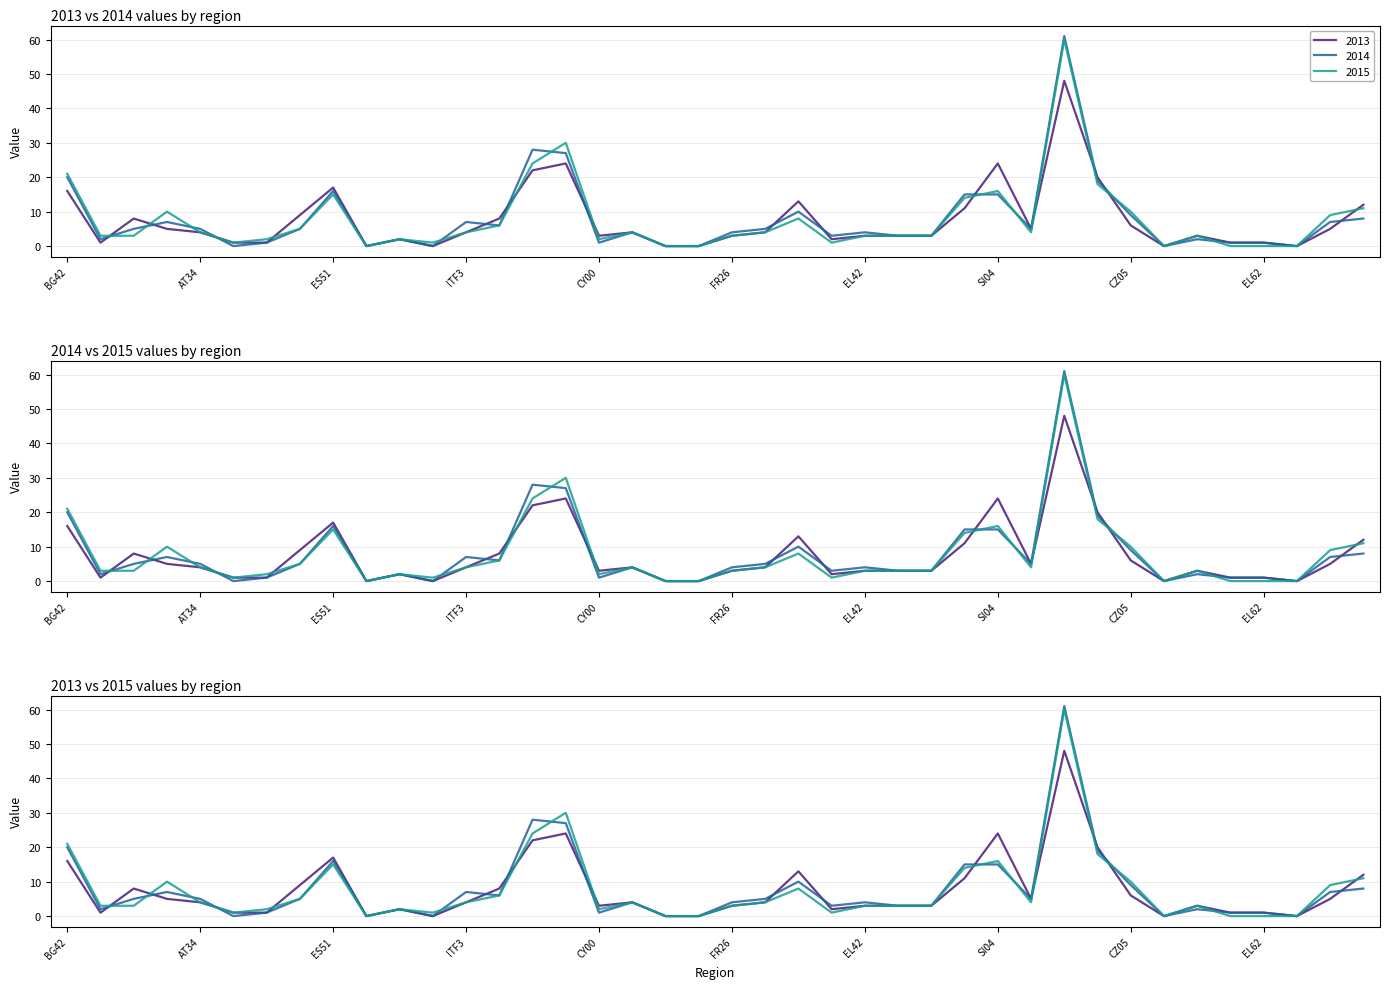

Which series has the largest total across all categories?

2014